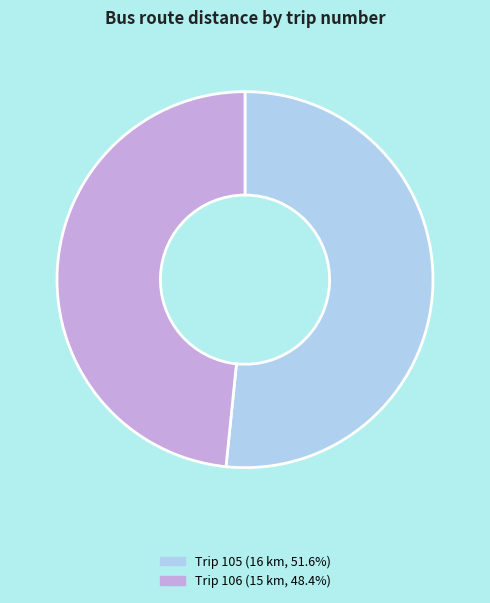

Does any single category account for the majority?

Yes